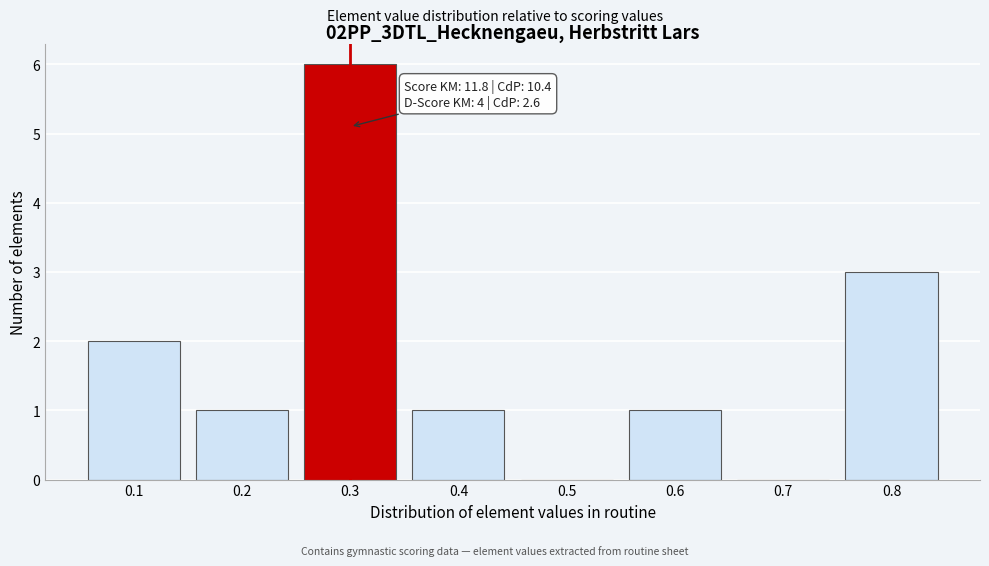

Over which range of the x-axis is the bar tallest?

0.25 to 0.35